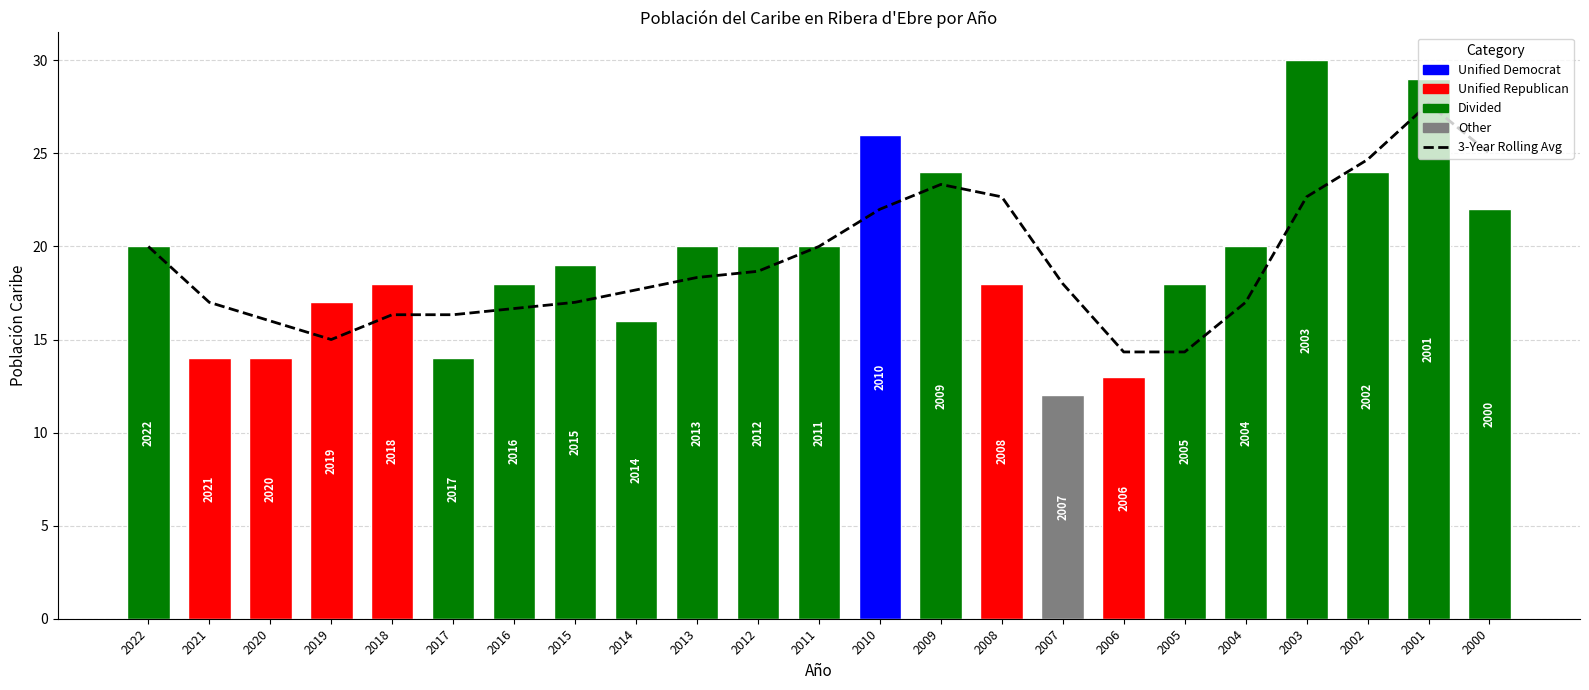

Reading right to left, transcribe all the data shown in this chart.

3-Year Rolling Avg: 2000=25.0	2001=27.7	2002=24.7	2003=22.7	2004=17.0	2005=14.3	2006=14.3	2007=18.0	2008=22.7	2009=23.3	2010=22.0	2011=20.0	2012=18.7	2013=18.3	2014=17.7	2015=17.0	2016=16.7	2017=16.3	2018=16.3	2019=15.0	2020=16.0	2021=17.0	2022=20.0
Población Caribe: 2000=22.0	2001=29.0	2002=24.0	2003=30.0	2004=20.0	2005=18.0	2006=13.0	2007=12.0	2008=18.0	2009=24.0	2010=26.0	2011=20.0	2012=20.0	2013=20.0	2014=16.0	2015=19.0	2016=18.0	2017=14.0	2018=18.0	2019=17.0	2020=14.0	2021=14.0	2022=20.0